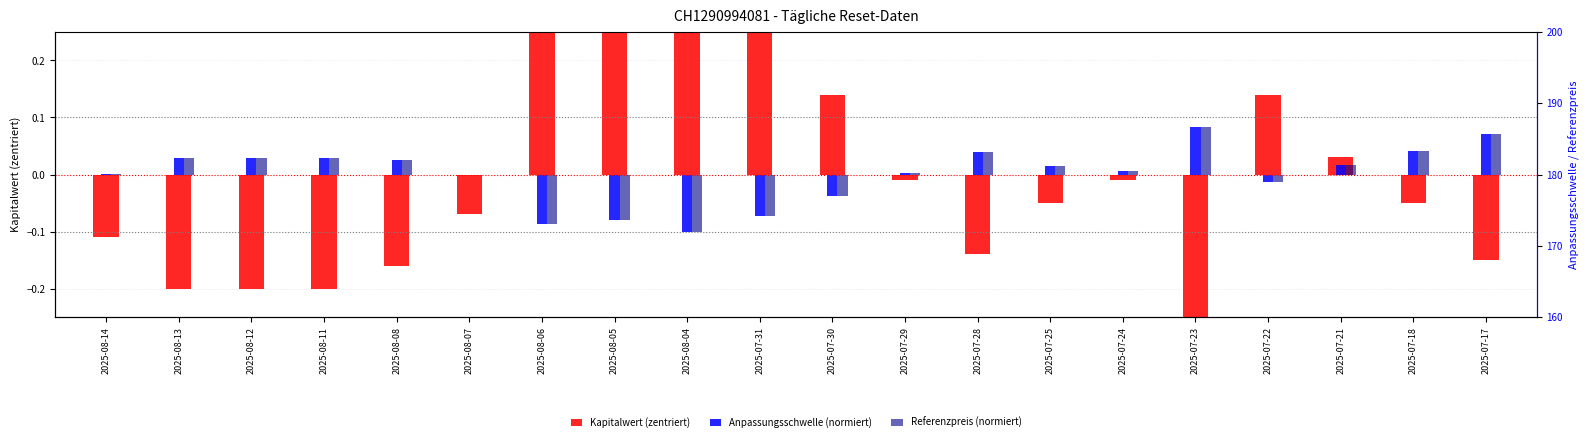

What position from the left is 2025-08-08?

5